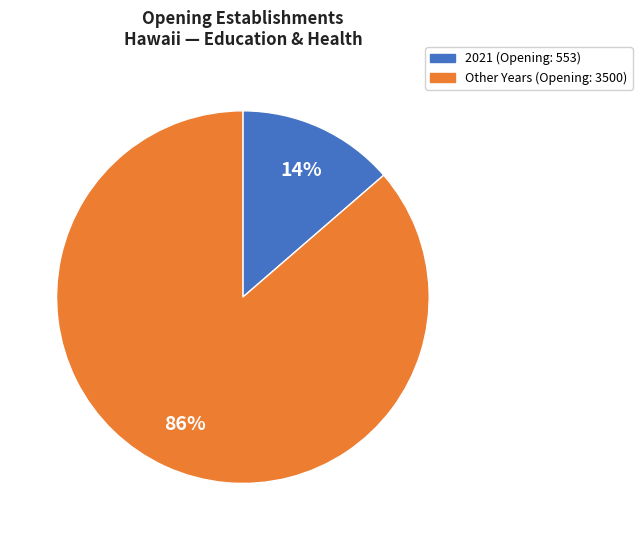

To the nearest percent, what is the average slice percentage?

50%